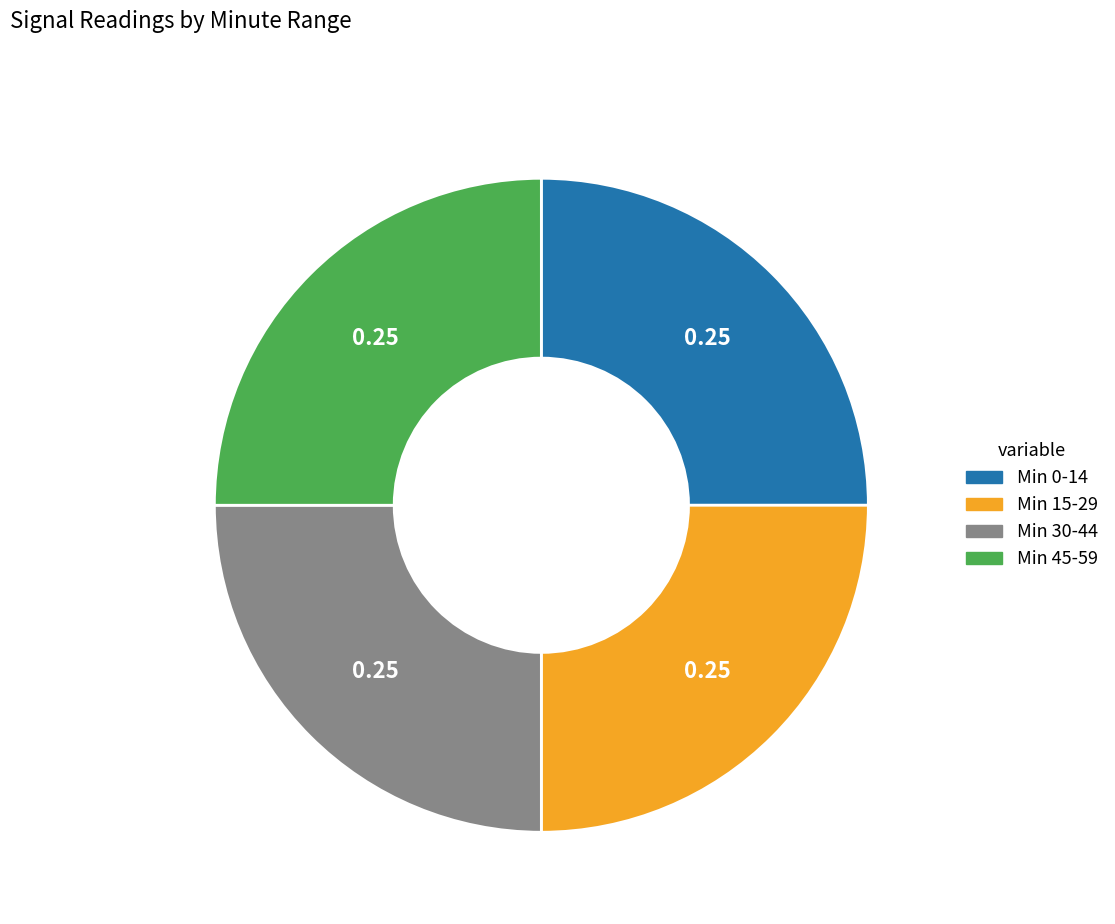

Is there any slice that represents more than half of the pie?

No